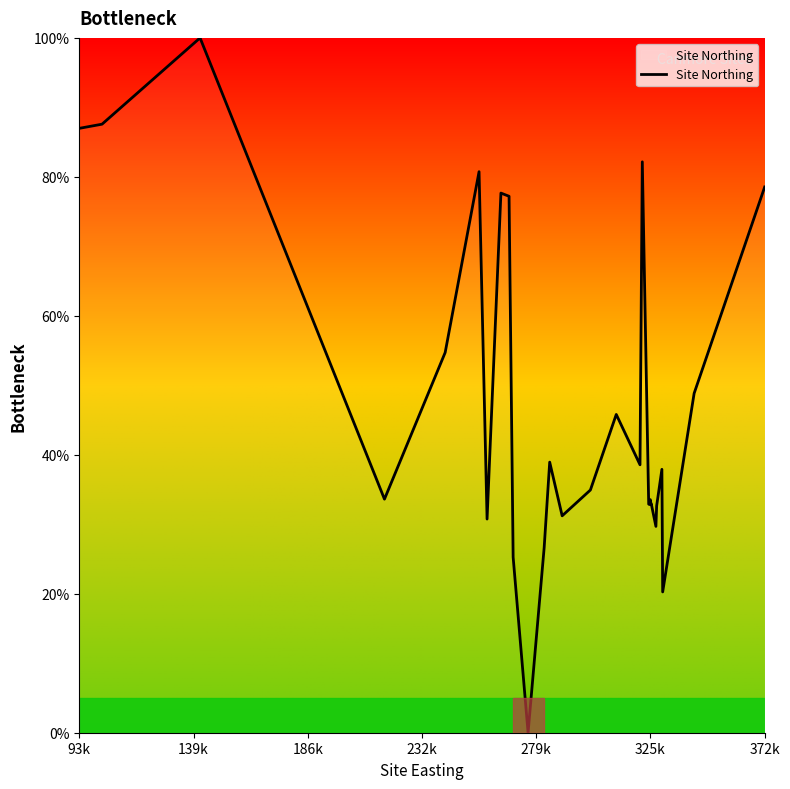

What is the maximum value shown in the chart?

100.0